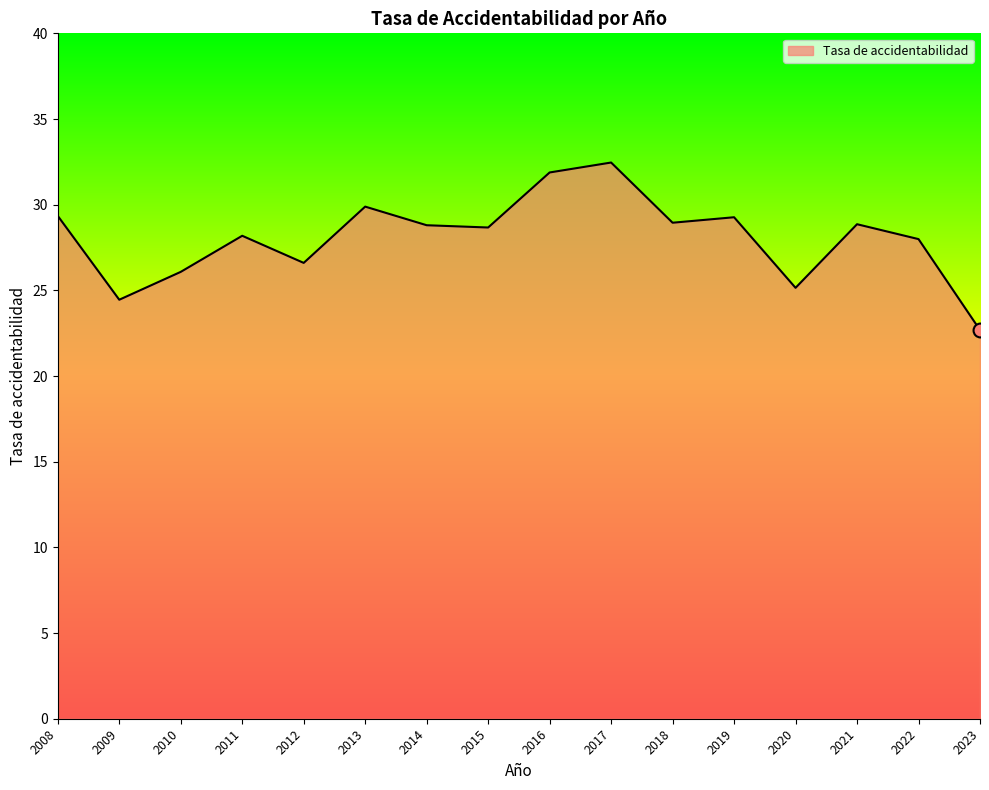

What is the smallest value displayed?

22.7